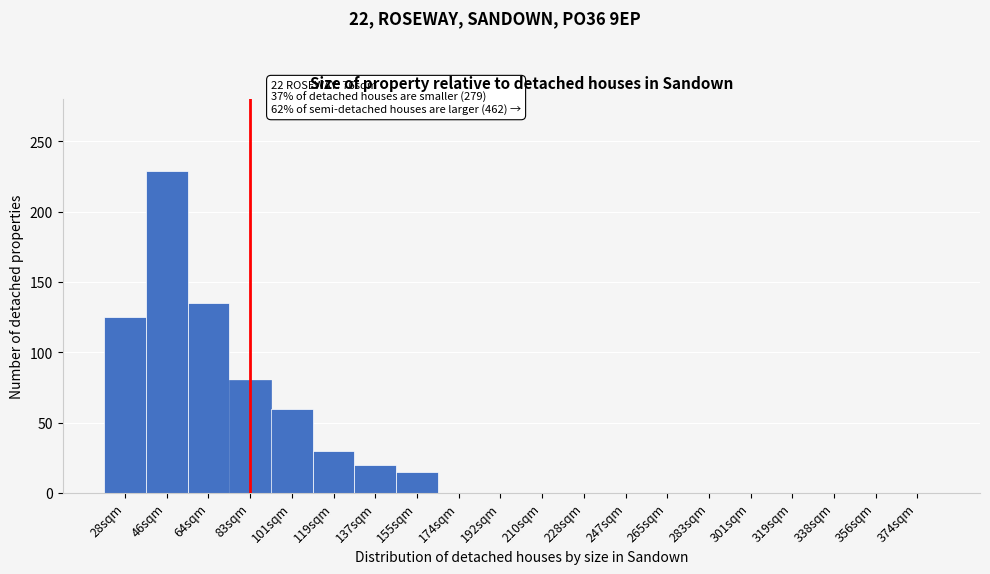

Reading left to right, list all the values displayed in this chart.

28sqm=125	46sqm=229	64sqm=135	83sqm=80	101sqm=60	119sqm=30	137sqm=20	155sqm=15	174sqm=0	192sqm=0	210sqm=0	228sqm=0	247sqm=0	265sqm=0	283sqm=0	301sqm=0	319sqm=0	338sqm=0	356sqm=0	374sqm=0